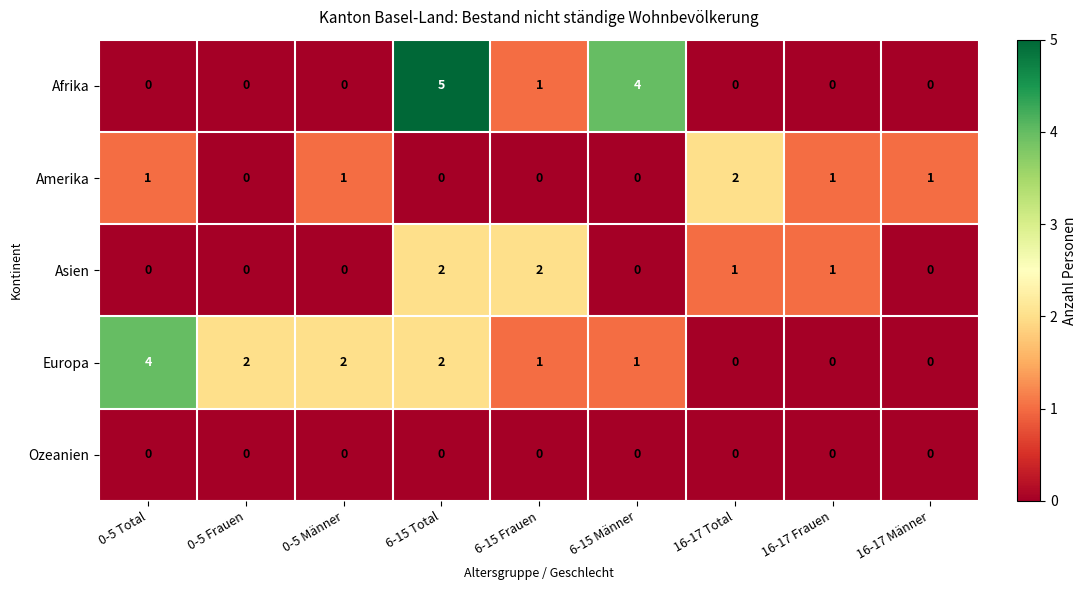

Which series changed the most between 6-15 Frauen and 6-15 Männer?

Afrika